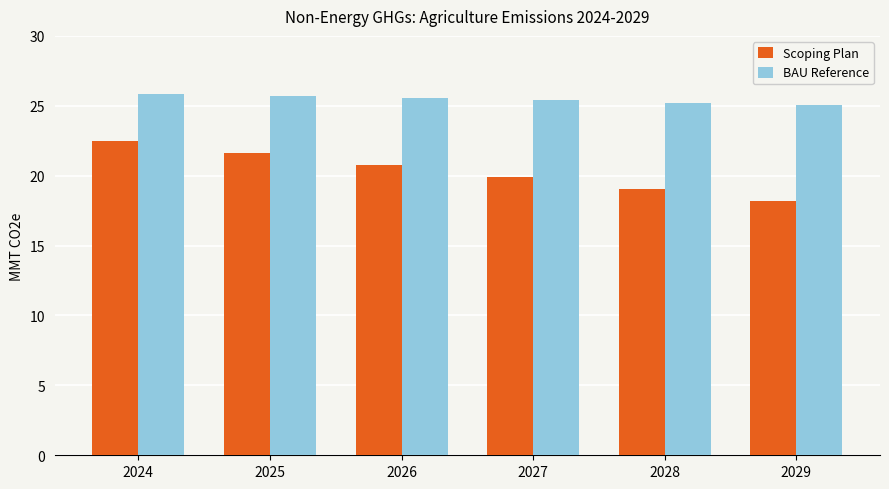

Reading left to right, extract all data points from this chart.

Scoping Plan: 2024=22.5	2025=21.7	2026=20.8	2027=19.9	2028=19.1	2029=18.2
BAU Reference: 2024=25.8	2025=25.7	2026=25.5	2027=25.4	2028=25.2	2029=25.1